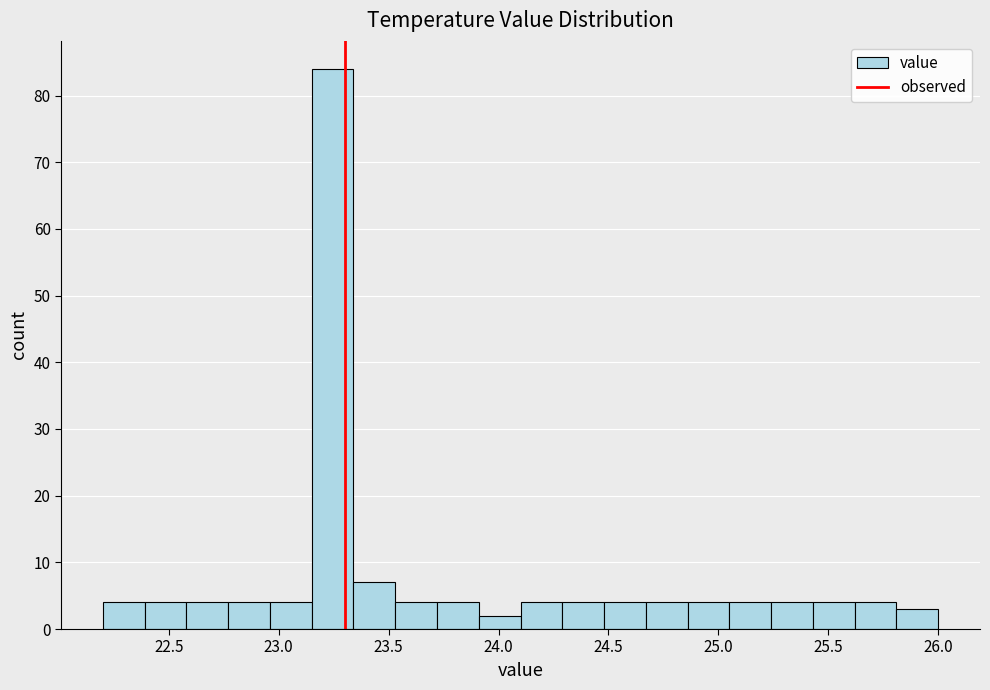

Read against the x-axis, roughly where is the centre of the tallest bar?

23.25